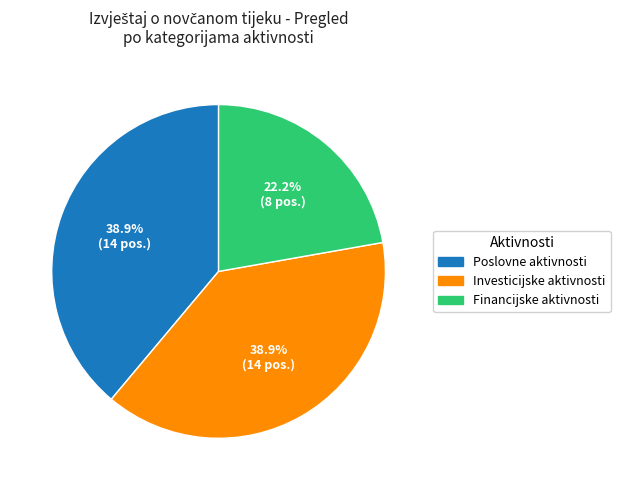

Is there a majority slice in this chart?

No